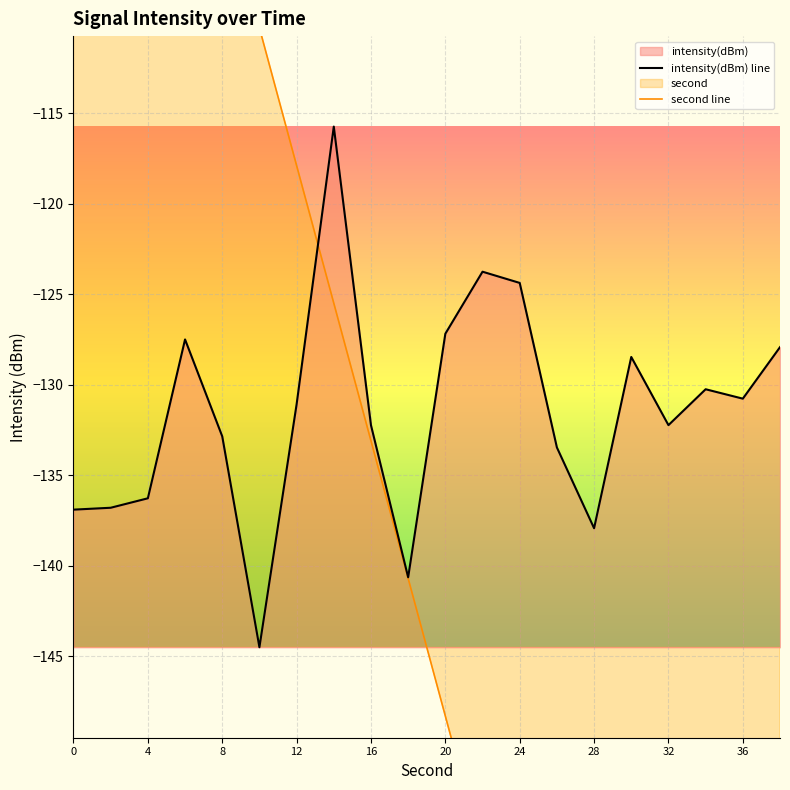

Where does the intensity(dBm) series first go above -131?

6